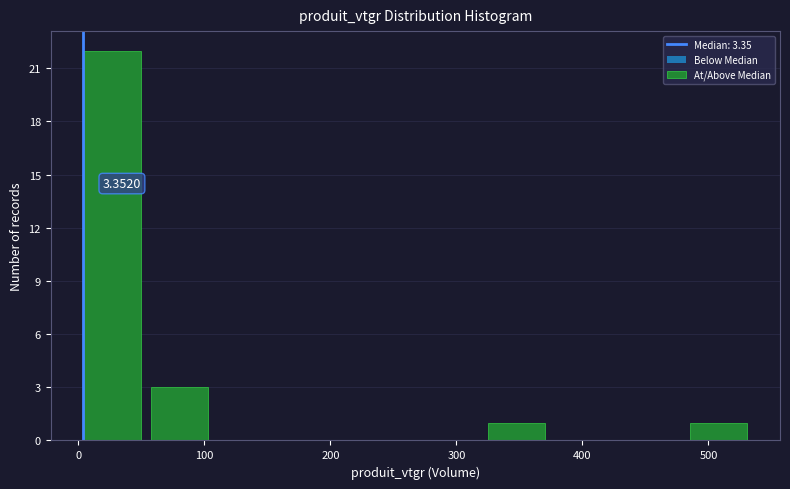

Over which range of the x-axis is the bar tallest?

0 to 50